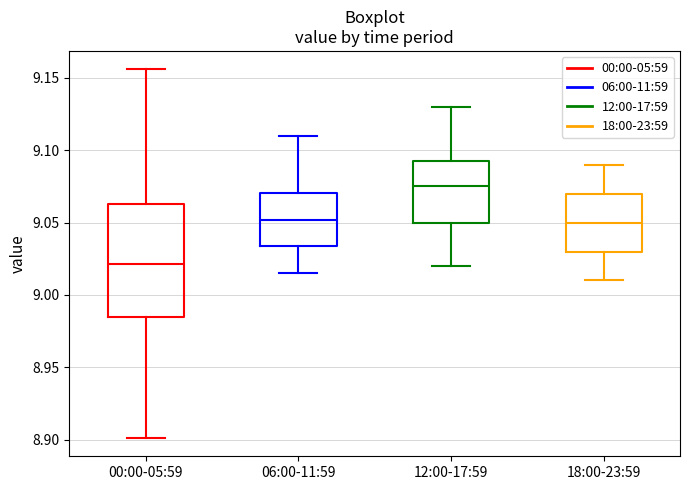

Where does the lower whisker of the box for 18:00-23:59 end on the y-axis? The values are not printed on the chart, so give them approximately, as read against the axis.

9.010